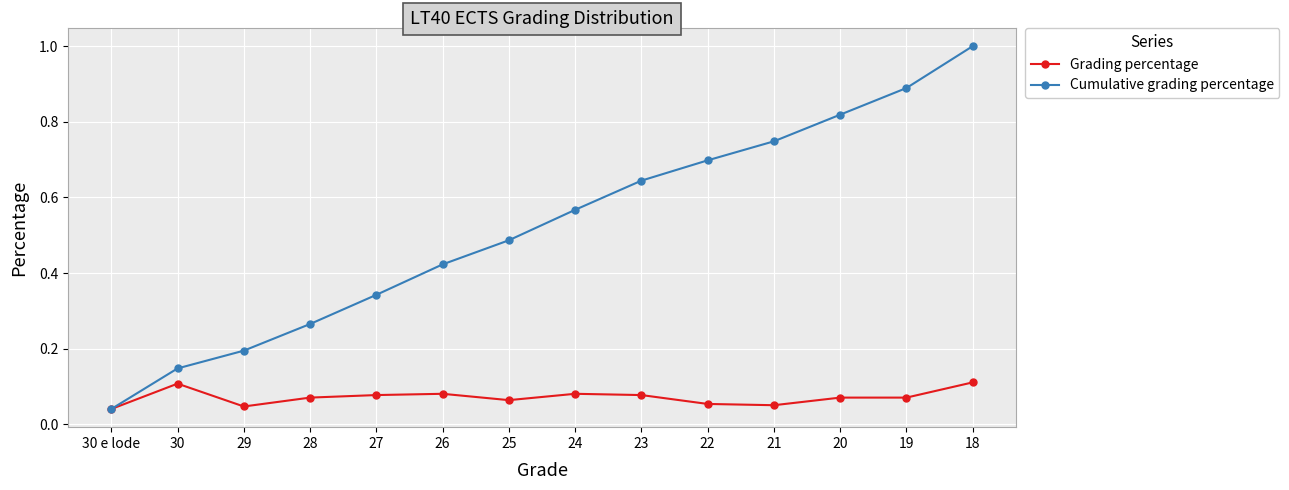

Is this an area chart (filled region under the line)?

No